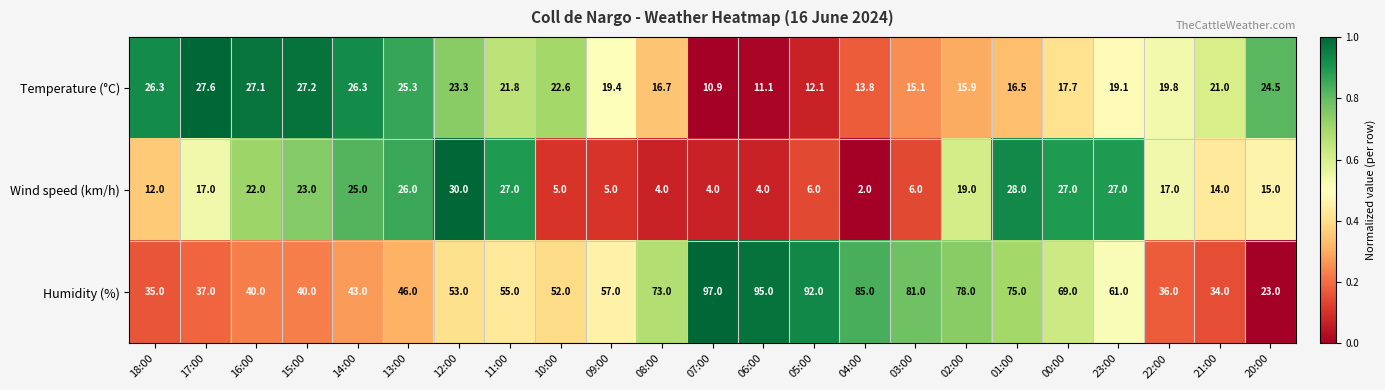

What is the difference between the maximum and minimum values in the Temperature (°C) series?

16.7